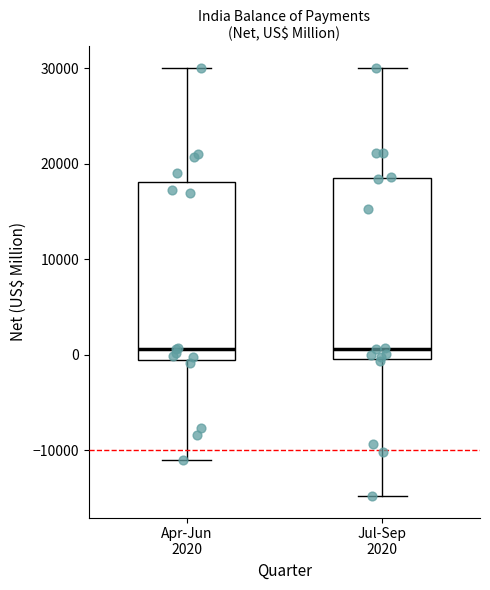

Reading left to right, read every box against the y-axis: the position of its median line, the range the box covers, and the ends of its whiskers. The values are not printed on the chart, so give them approximately, as read against the axis.

Apr-Jun 2020: median 1000, box -1000 to 18000, whiskers -11000 to 30000
Jul-Sep 2020: median 1000, box 0 to 19000, whiskers -15000 to 30000